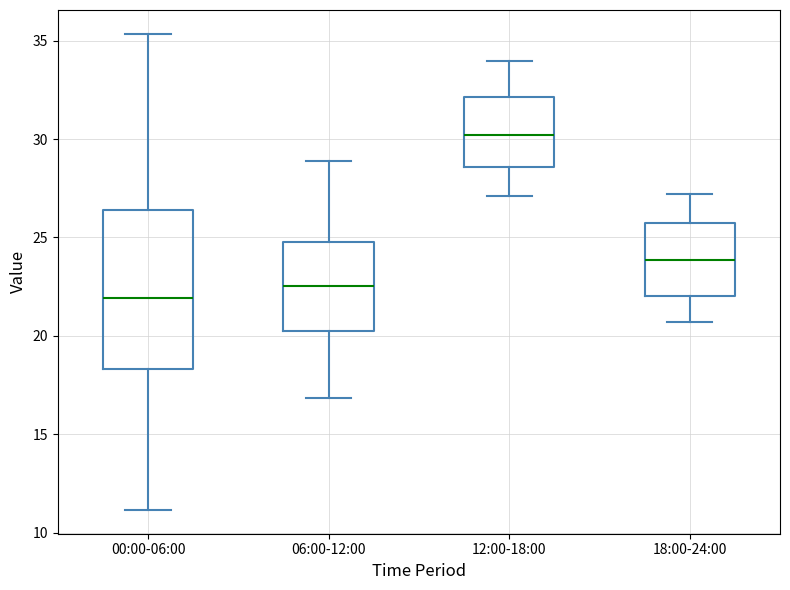

Where is the upper edge of the box for 00:00-06:00 on the y-axis? The values are not printed on the chart, so give them approximately, as read against the axis.

26.5